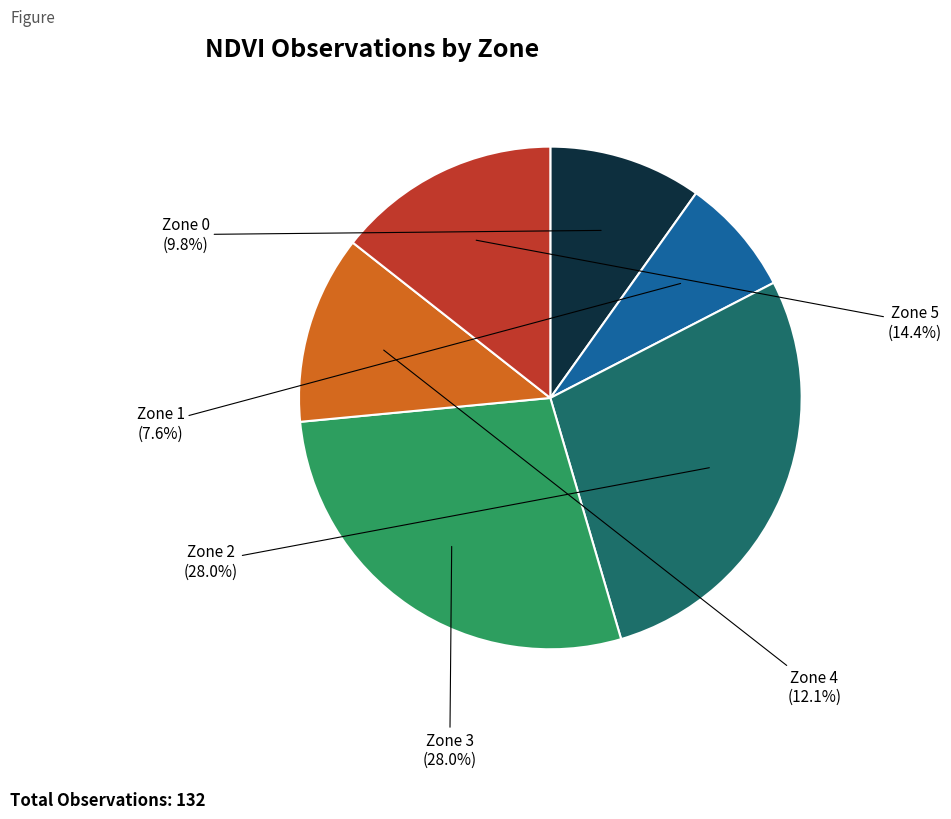

What percentage is the Zone 0 slice, to the nearest percent?

10%